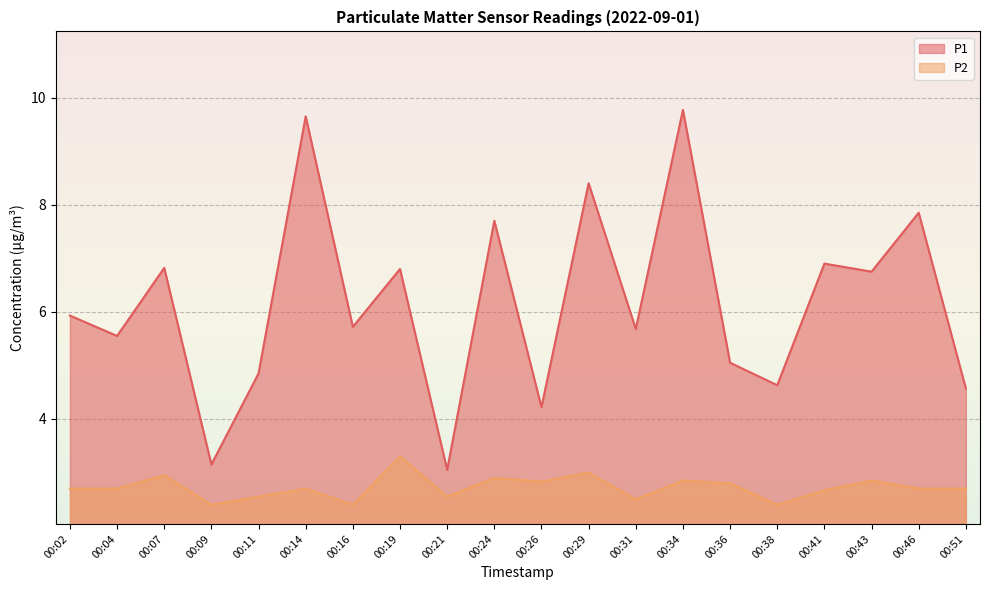

True or false: P1 and P2 intersect in this chart.

False